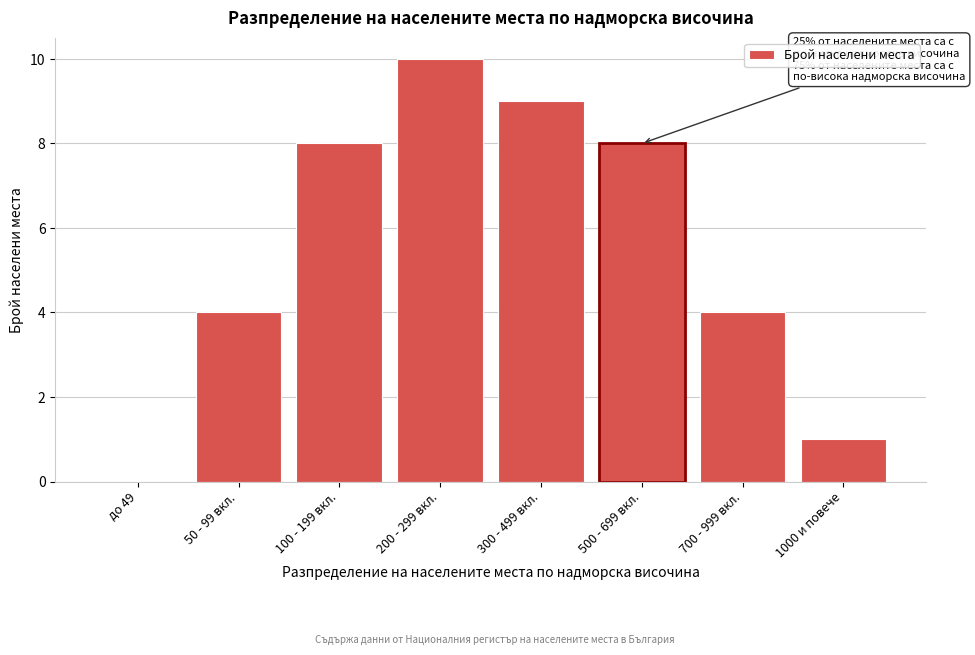

Reading left to right, list all the values displayed in this chart.

до 49=0	50 - 99 вкл.=4	100 - 199 вкл.=8	200 - 299 вкл.=10	300 - 499 вкл.=9	500 - 699 вкл.=8	700 - 999 вкл.=4	1000 и повече=1